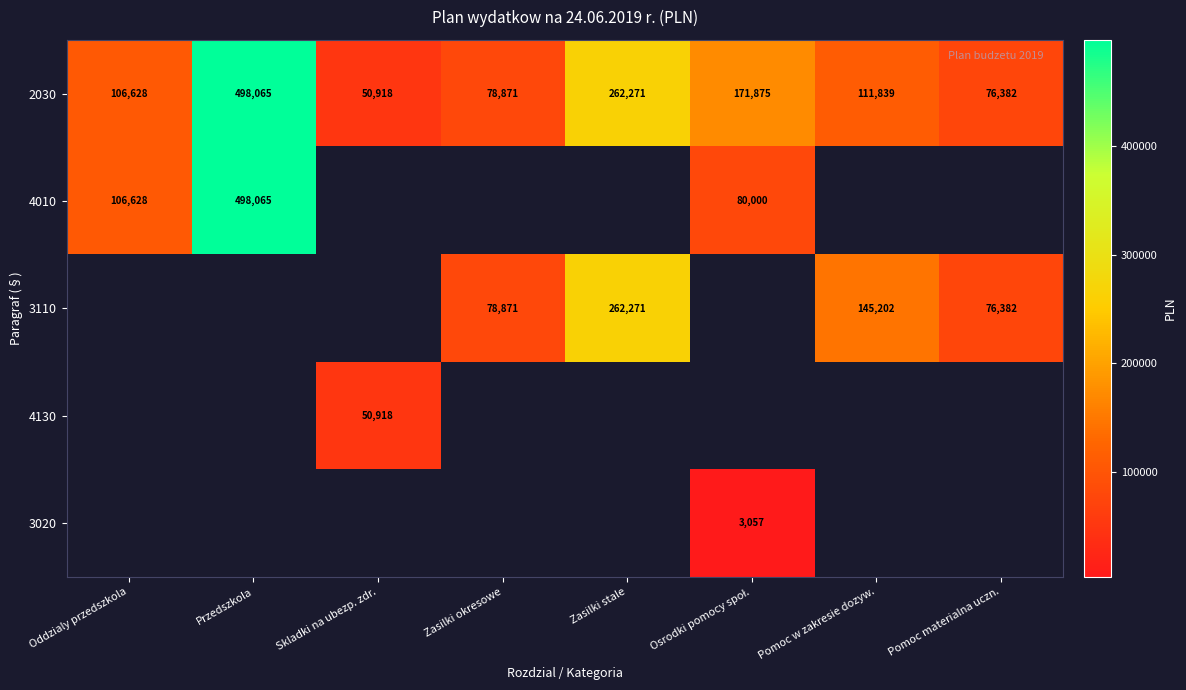

How many values in the 2030 series are below 111839?

4